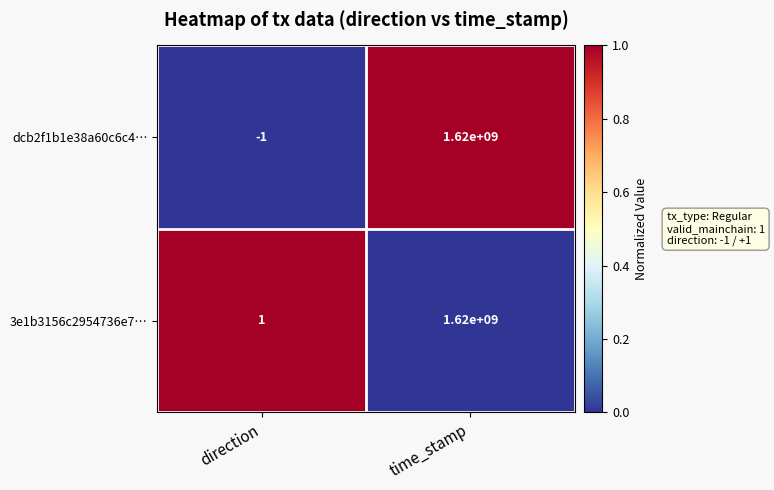

At which label is 3e1b3156c2954736e7… closest to 810000000?

direction